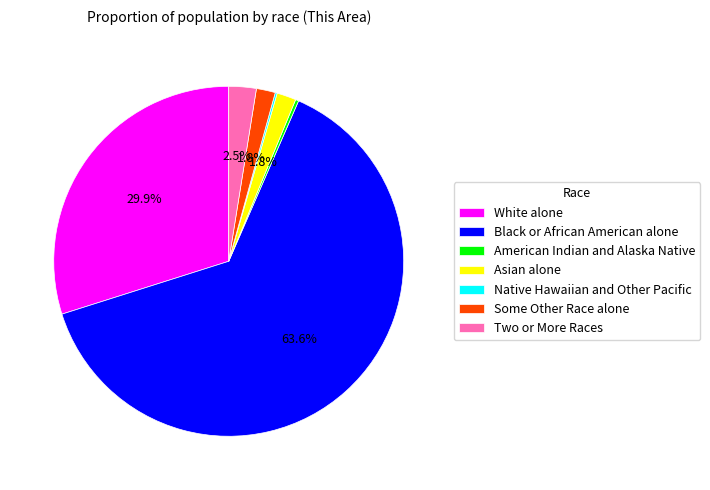

To the nearest percent, what is the difference between the Some Other Race alone and White alone slice percentages?

28%